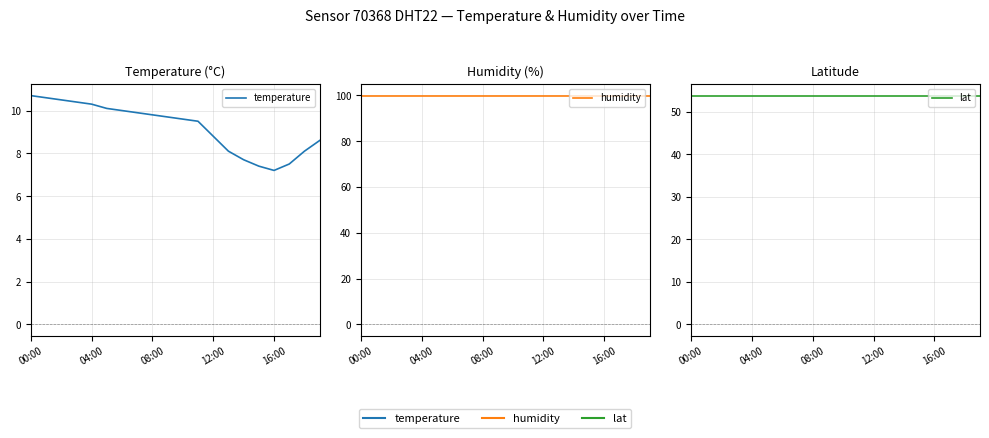

At which category is the sum across all series the highest?

00:00